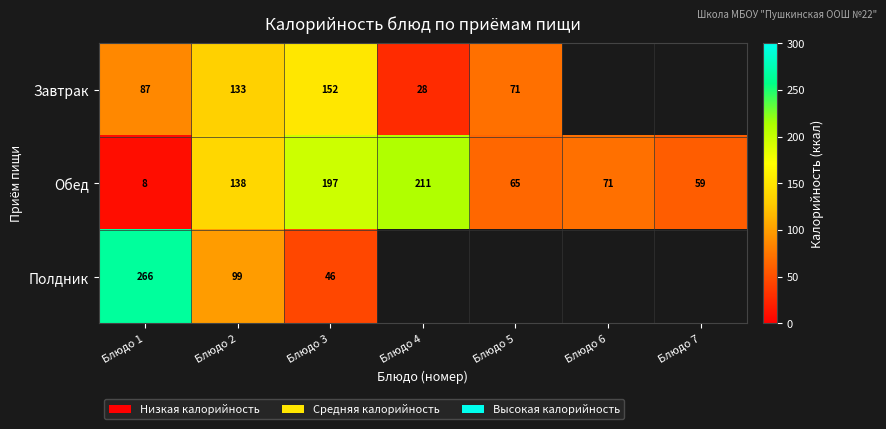

At which label is Обед closest to 109?

Блюдо 2